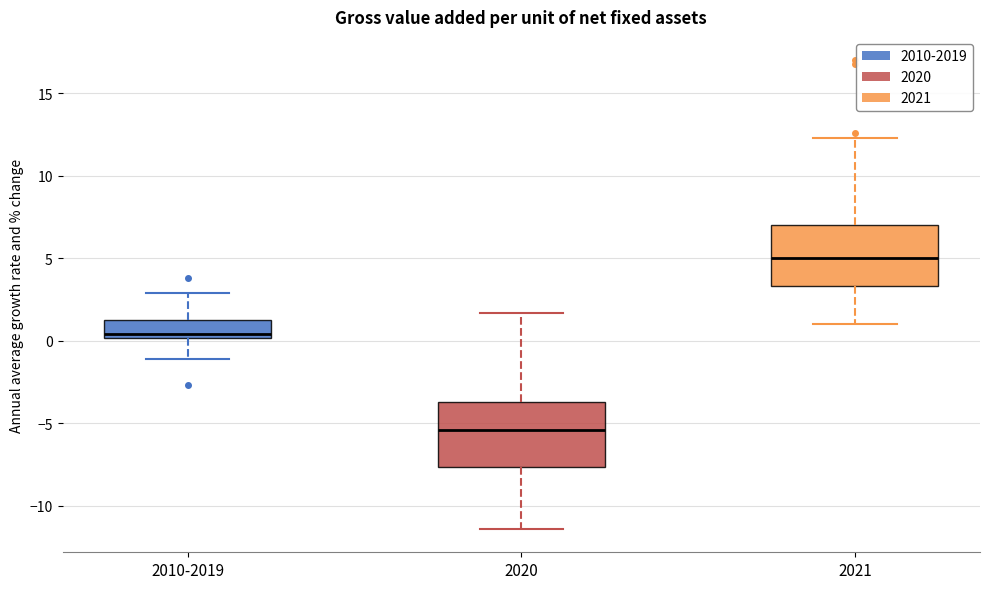

Where does the lower whisker of the box for 2021 end on the y-axis? The values are not printed on the chart, so give them approximately, as read against the axis.

1.0